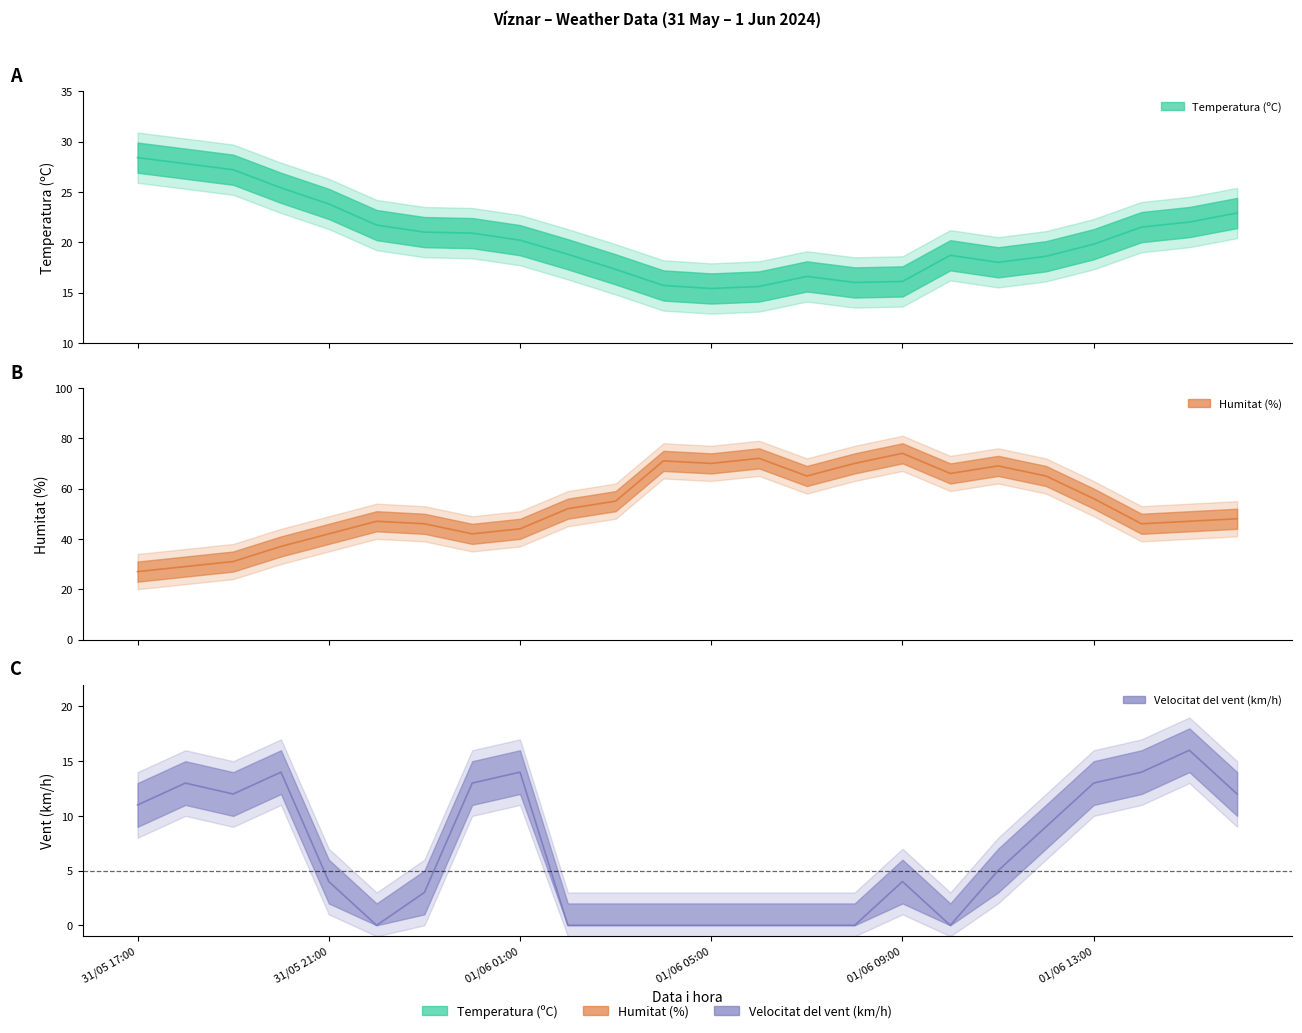

What is the label of the 2nd point from the right?

01/06 15:00